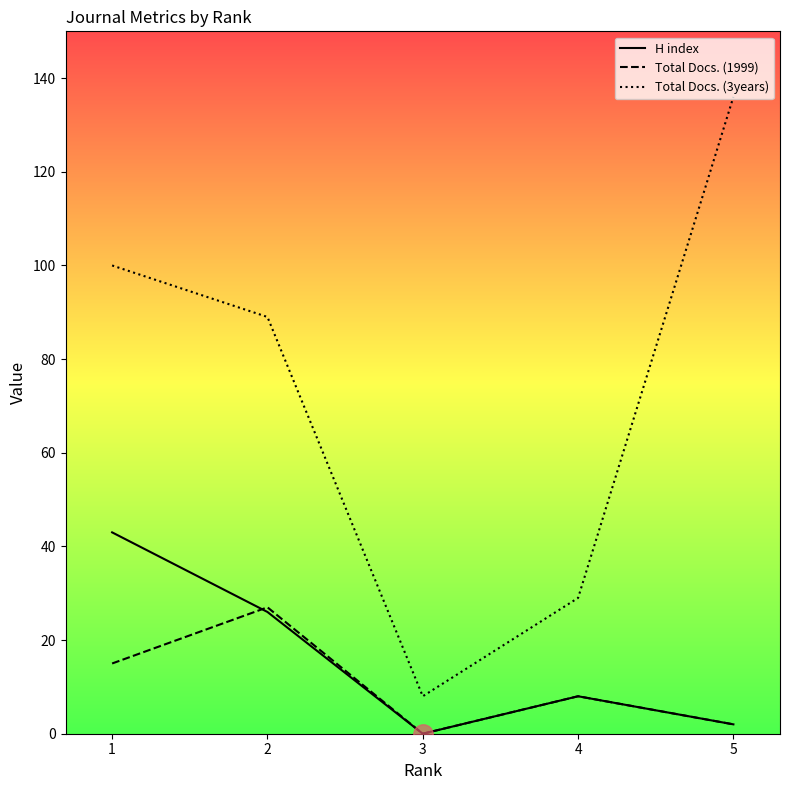

Count the number of categories in the chart.

5